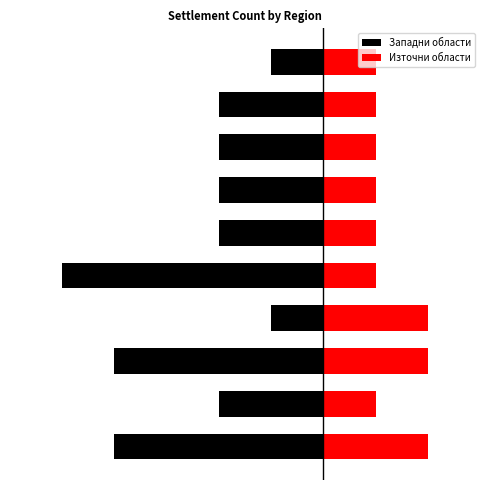

At which label does Западни области first exceed -2?

3